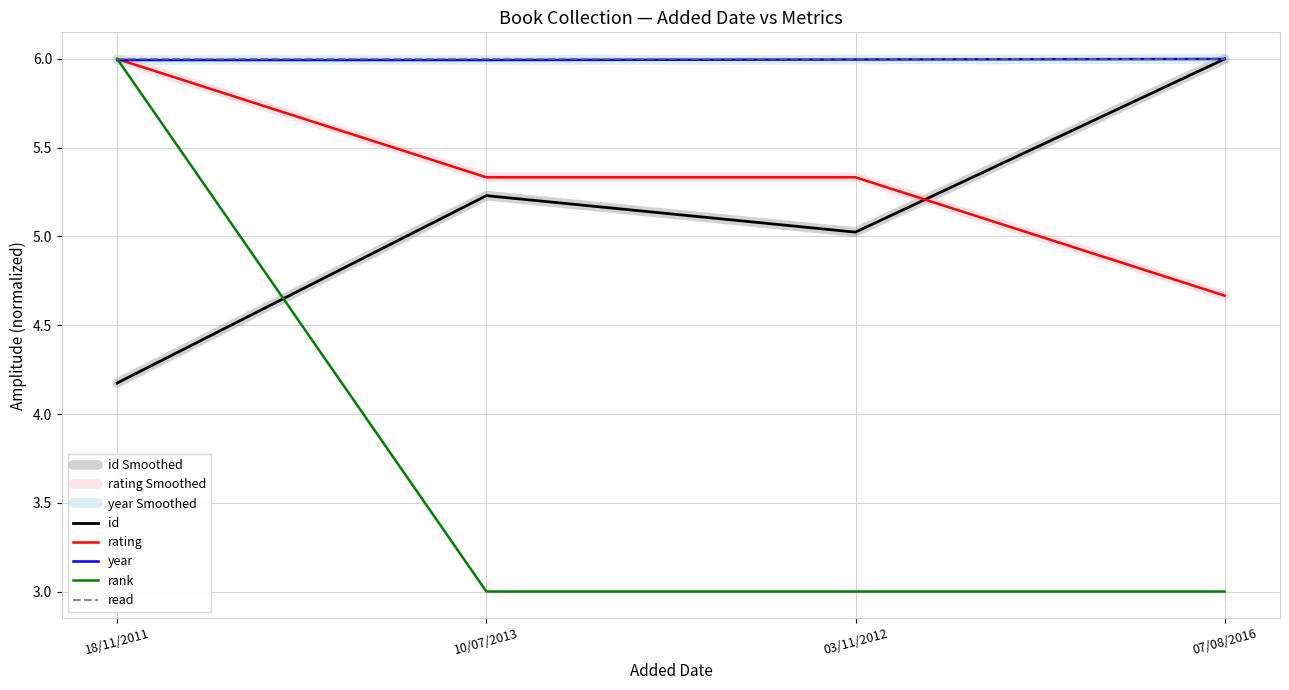

The id series shows 5.2 at 10/07/2013. True or false?

True